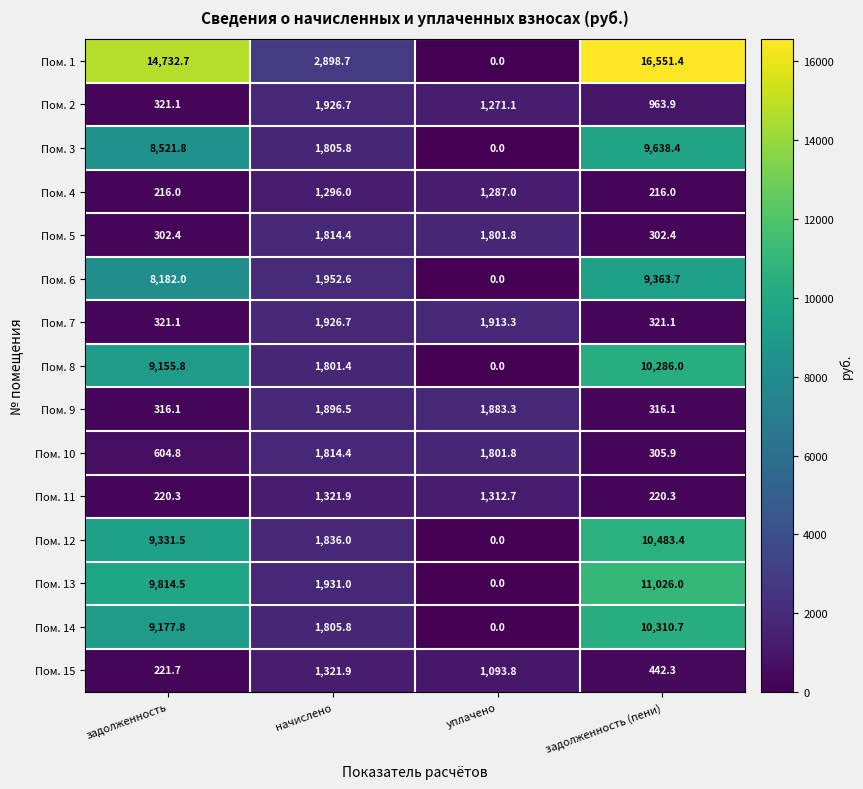

Where does the Пом. 8 series first go above 9155?

задолженность